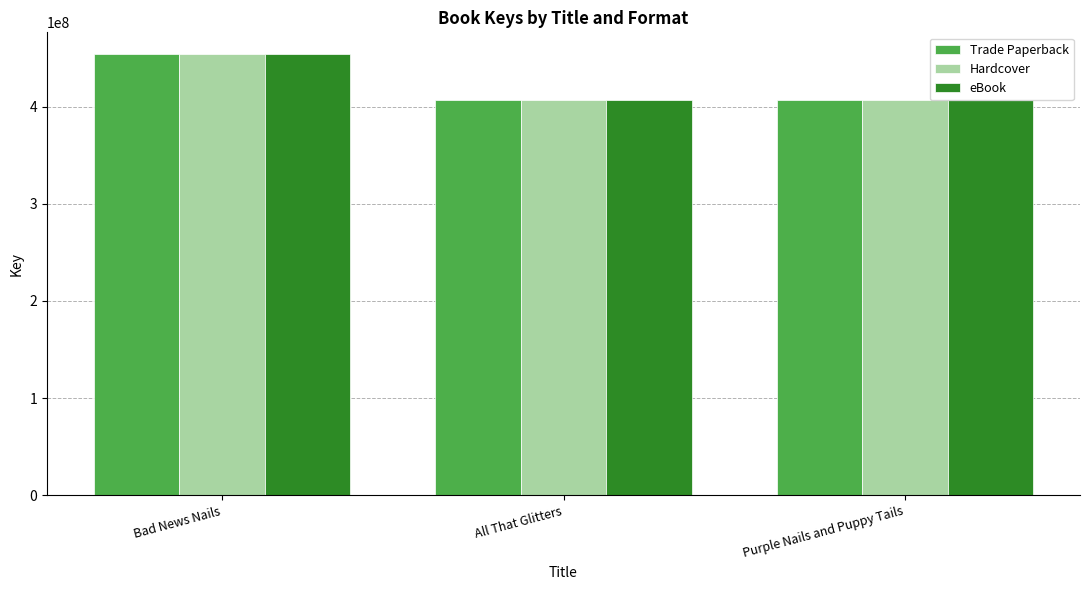

The value of Trade Paperback at Bad News Nails is 288491579. True or false?

False